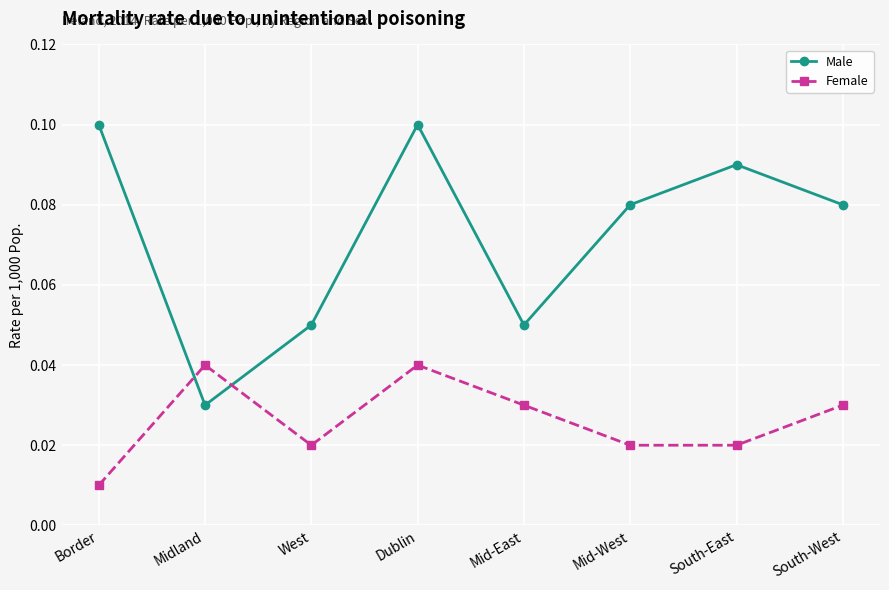

Is this an area chart (filled region under the line)?

No